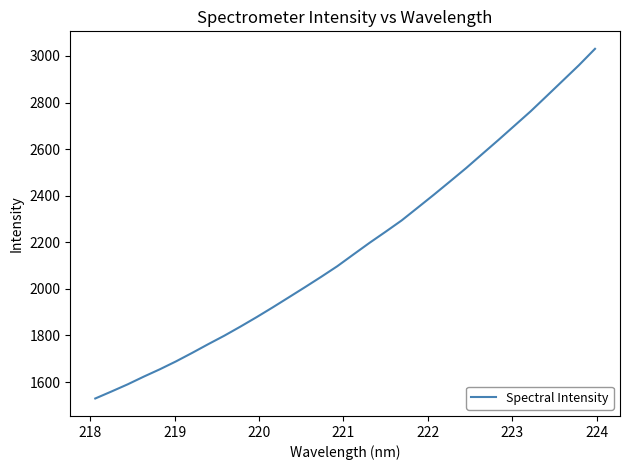

True or false: the data has more than 1 interior local peaks.

False